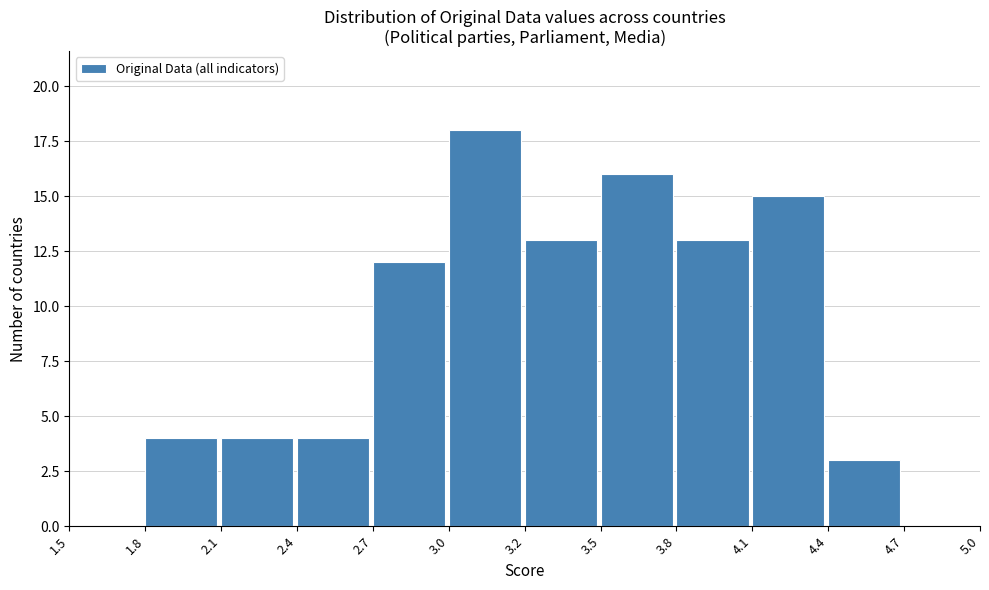

Reading left to right, extract all data points from this chart.

1.5=0	1.8=4	2.1=4	2.4=4	2.7=12	3.0=18	3.2=13	3.5=16	3.8=13	4.1=15	4.4=3	4.7=0